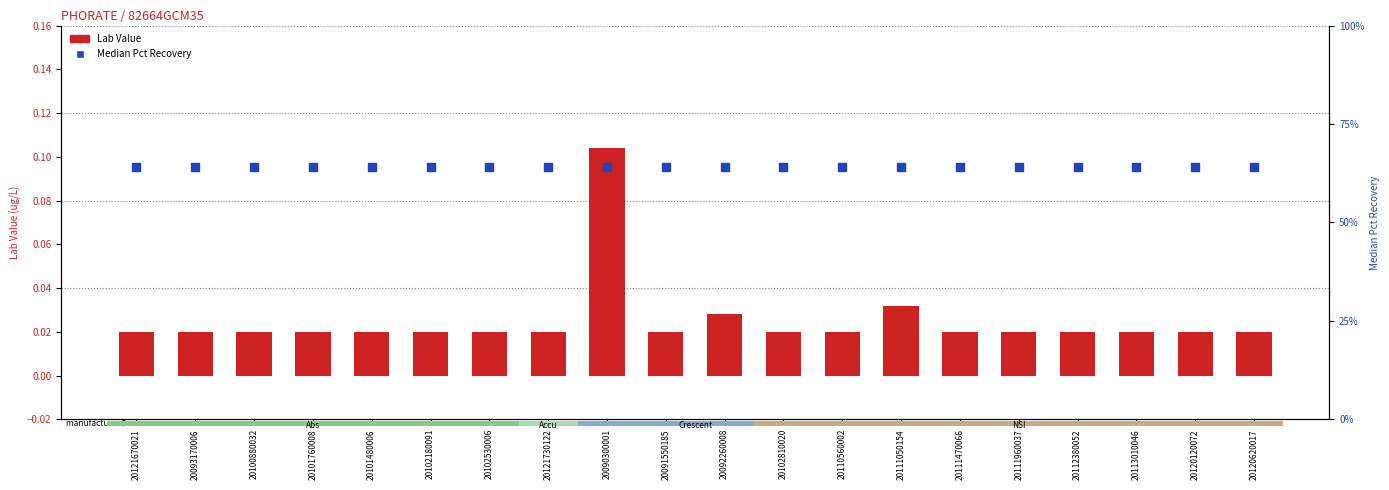

Which series contains the lowest Y value?

Lab Value